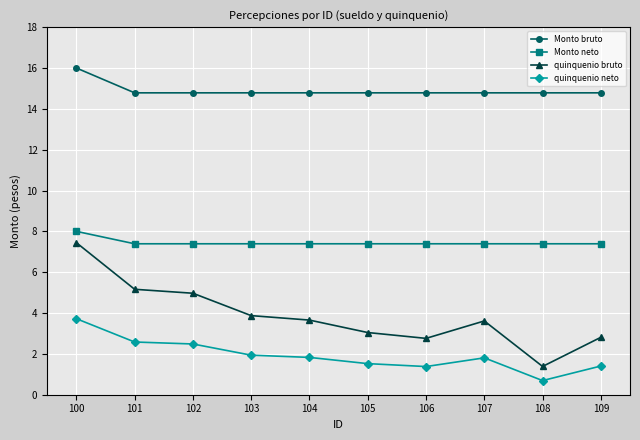

What is the spread (max minus min) of values at 108?

14.1